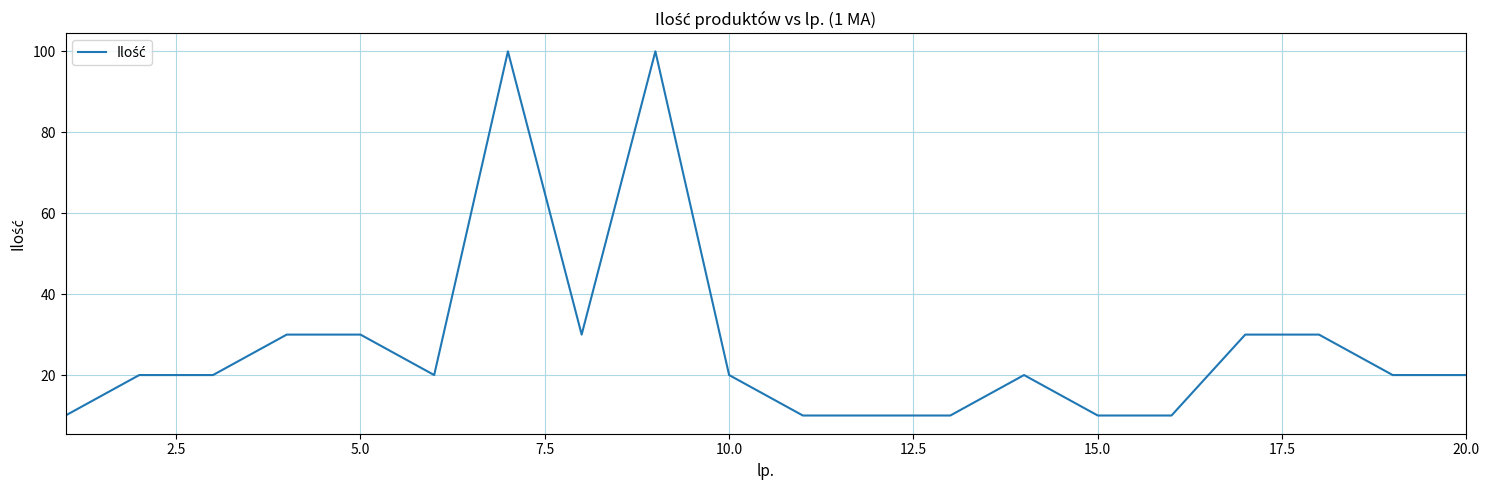

Does the chart display data point markers on the line(s)?

No